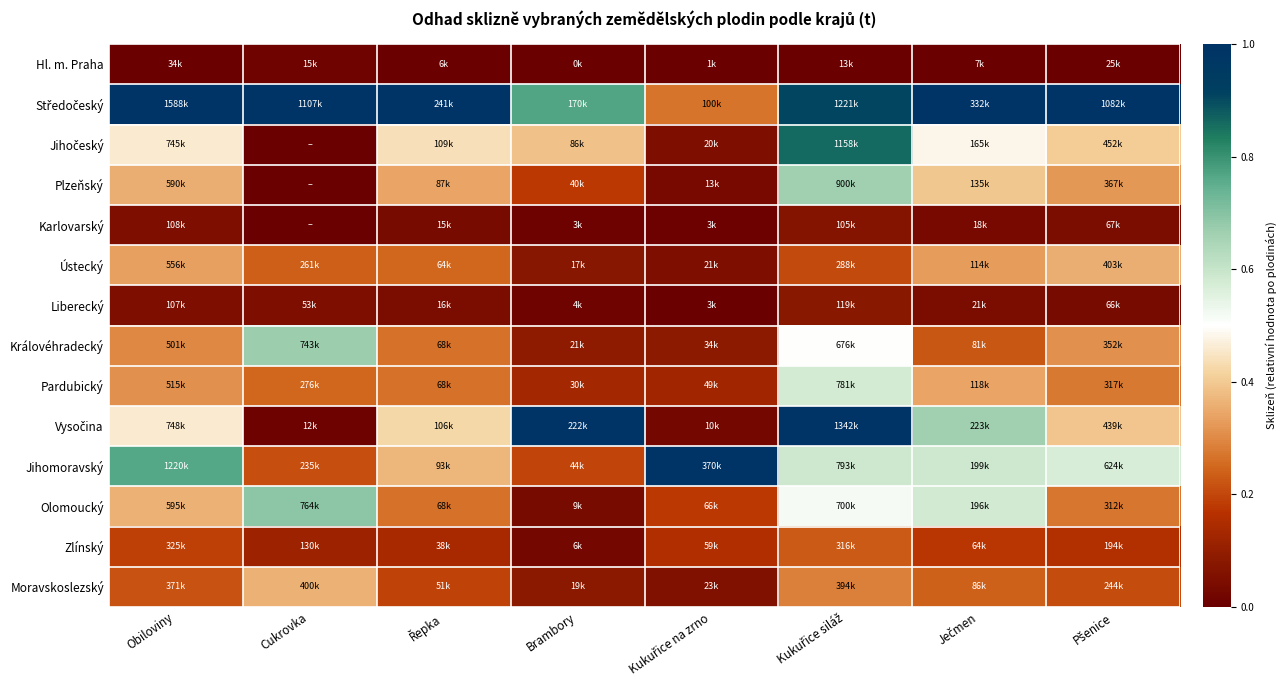

At how many categories does at least one series exceed 0?

8